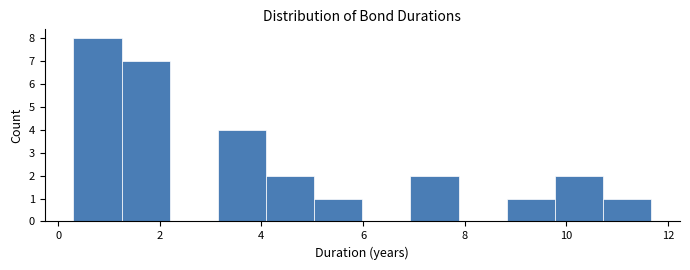

Reading left to right, transcribe this chart: for each bar, give the range it covers on the x-axis and its height. Neither the bar edges nor the heights are printed on the chart, so give them approximately, as read against the axes.

0.4 to 1.2: 8
1.2 to 2.2: 7
2.2 to 3.2: 0
3.2 to 4.0: 4
4.0 to 5.0: 2
5.0 to 6.0: 1
6.0 to 7.0: 0
7.0 to 7.8: 2
7.8 to 8.8: 0
8.8 to 9.8: 1
9.8 to 10.8: 2
10.8 to 11.6: 1